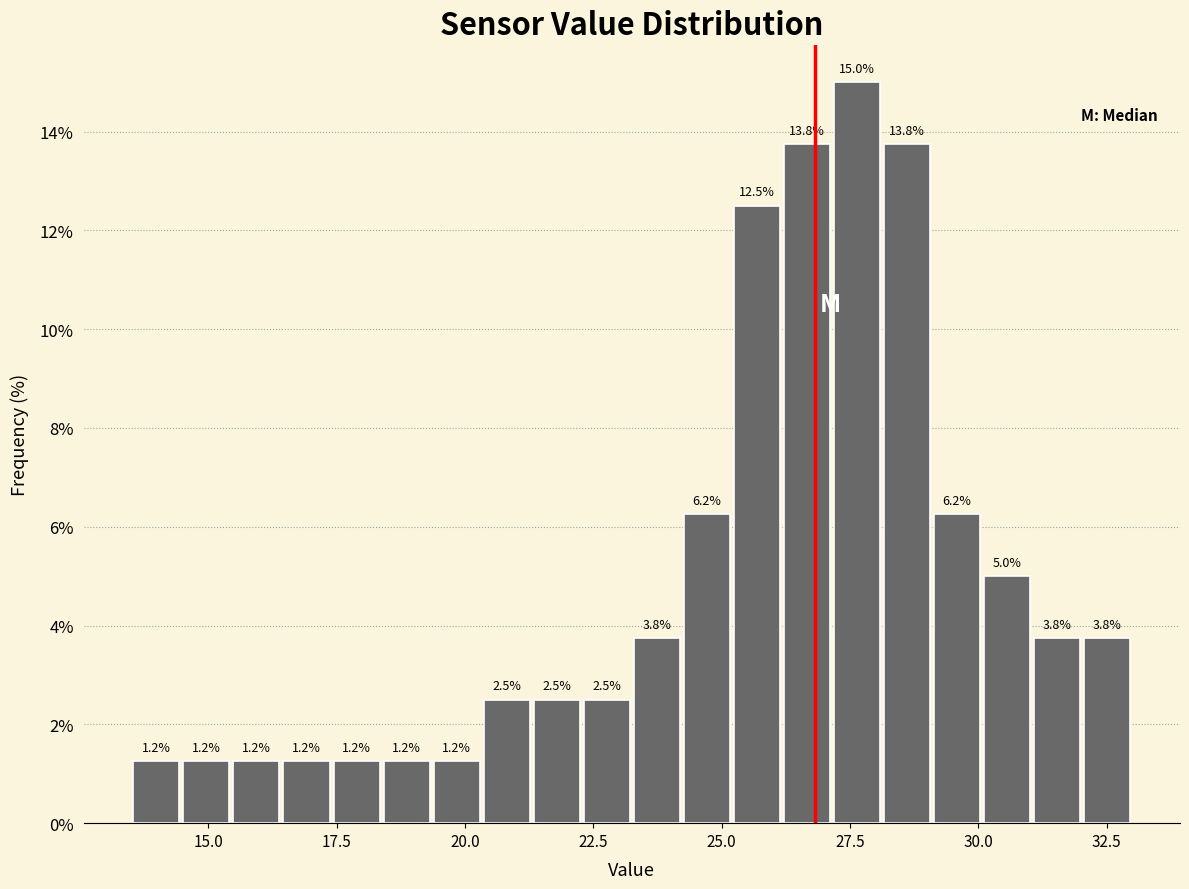

Read against the x-axis, roughly where is the centre of the tallest bar?

27.5